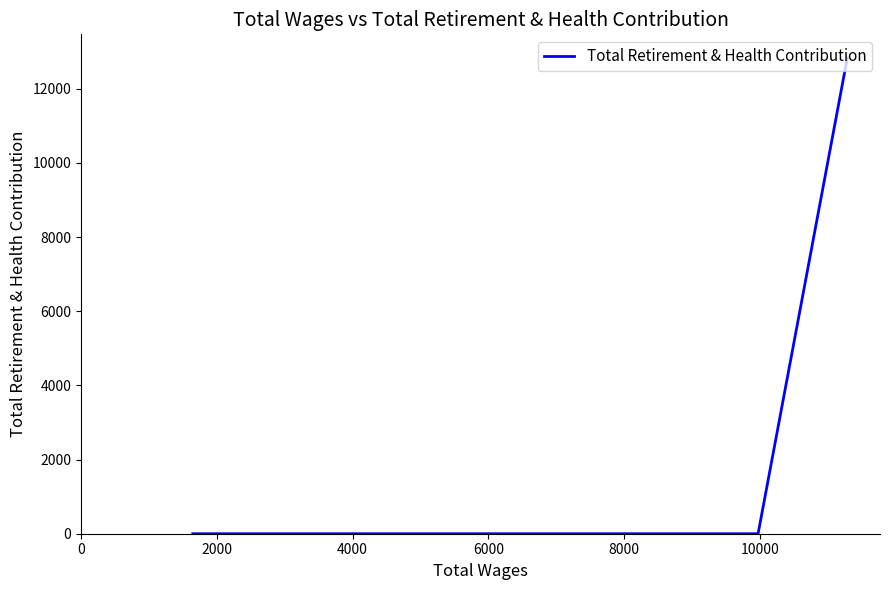

Reading left to right, list all the values displayed in this chart.

12824	0	0	0	0	0	0	0